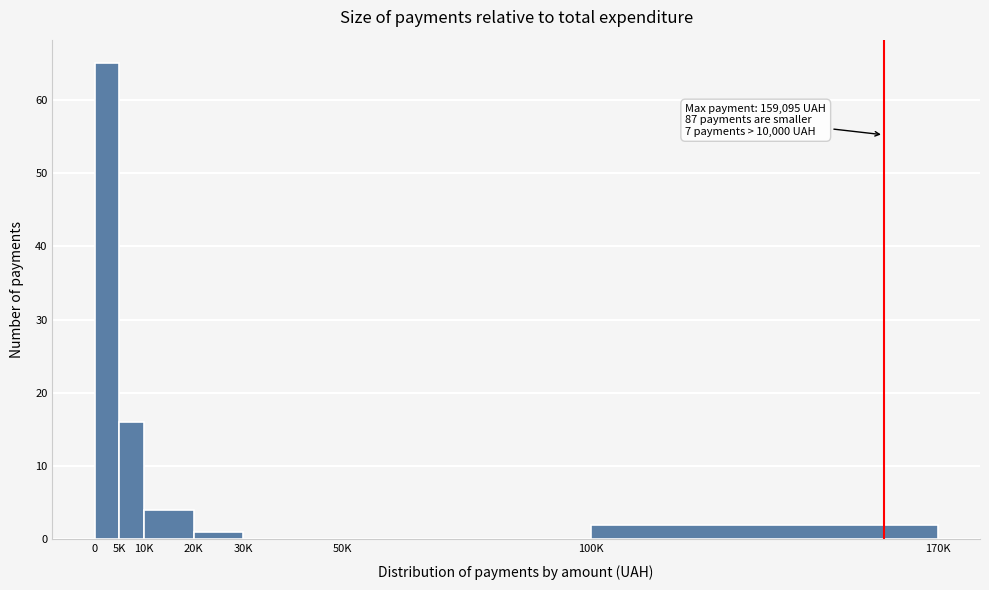

Reading right to left, list all the values displayed in this chart.

100K=2	50K=0	30K=0	20K=1	10K=4	5K=16	0=65